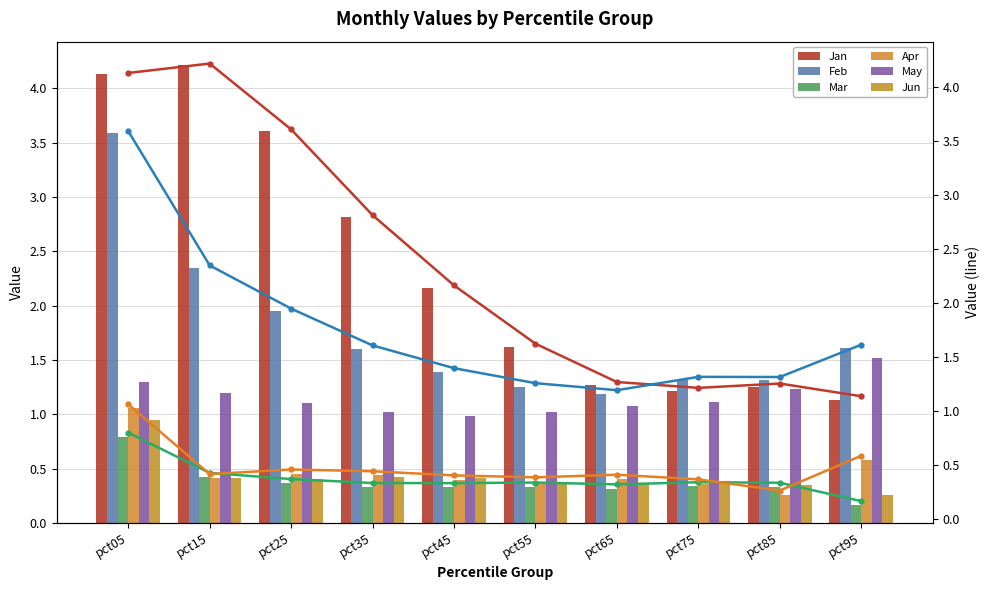

Reading left to right, extract all data points from this chart.

Jan: pct05=4.1	pct15=4.2	pct25=3.6	pct35=2.8	pct45=2.2	pct55=1.6	pct65=1.3	pct75=1.2	pct85=1.3	pct95=1.1
Feb: pct05=3.6	pct15=2.3	pct25=1.9	pct35=1.6	pct45=1.4	pct55=1.3	pct65=1.2	pct75=1.3	pct85=1.3	pct95=1.6
Mar: pct05=0.8	pct15=0.4	pct25=0.4	pct35=0.3	pct45=0.3	pct55=0.3	pct65=0.3	pct75=0.3	pct85=0.3	pct95=0.2
Apr: pct05=1.1	pct15=0.4	pct25=0.5	pct35=0.4	pct45=0.4	pct55=0.4	pct65=0.4	pct75=0.4	pct85=0.3	pct95=0.6
May: pct05=1.3	pct15=1.2	pct25=1.1	pct35=1.0	pct45=1.0	pct55=1.0	pct65=1.1	pct75=1.1	pct85=1.2	pct95=1.5
Jun: pct05=0.9	pct15=0.4	pct25=0.4	pct35=0.4	pct45=0.4	pct55=0.4	pct65=0.4	pct75=0.4	pct85=0.4	pct95=0.3